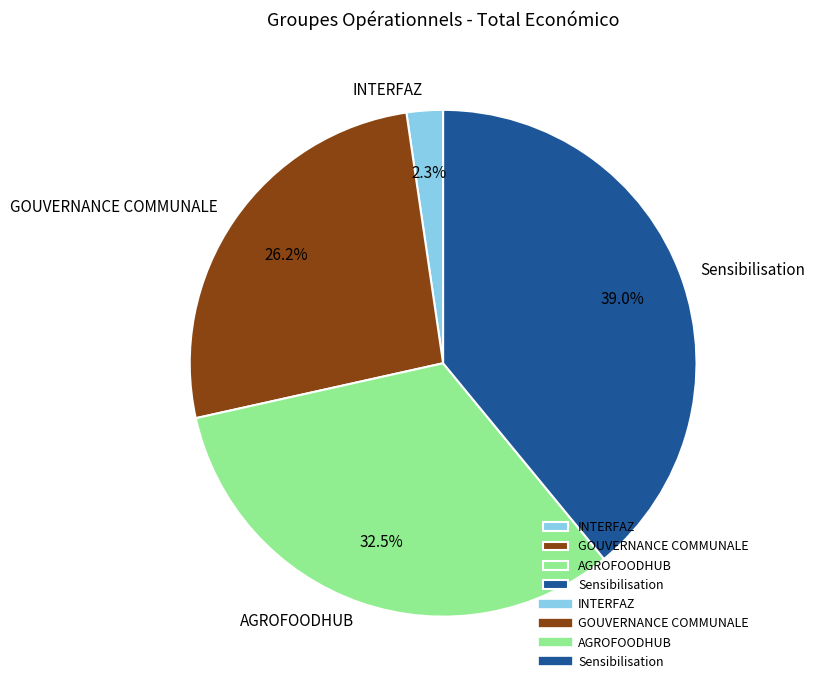

Which category has the smallest portion of the pie?

INTERFAZ